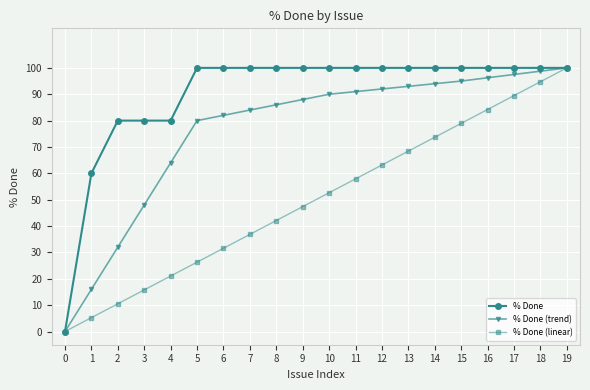

List the series in order of their overall mean, highest first.

% Done, % Done (trend), % Done (linear)